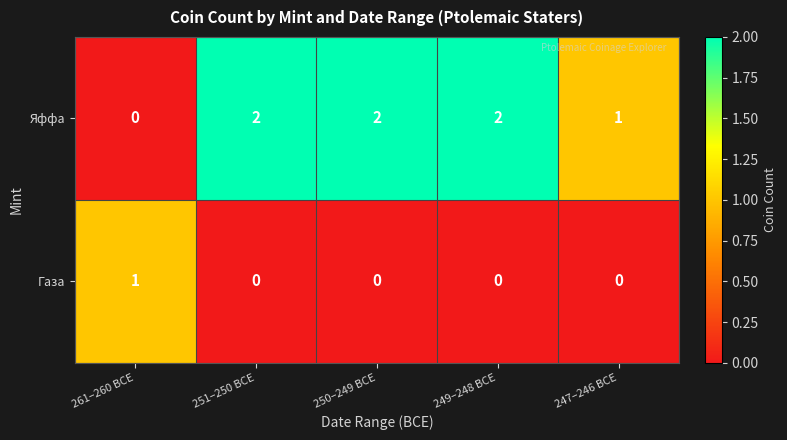

List the series in order of their overall mean, highest first.

Яффа, Газа